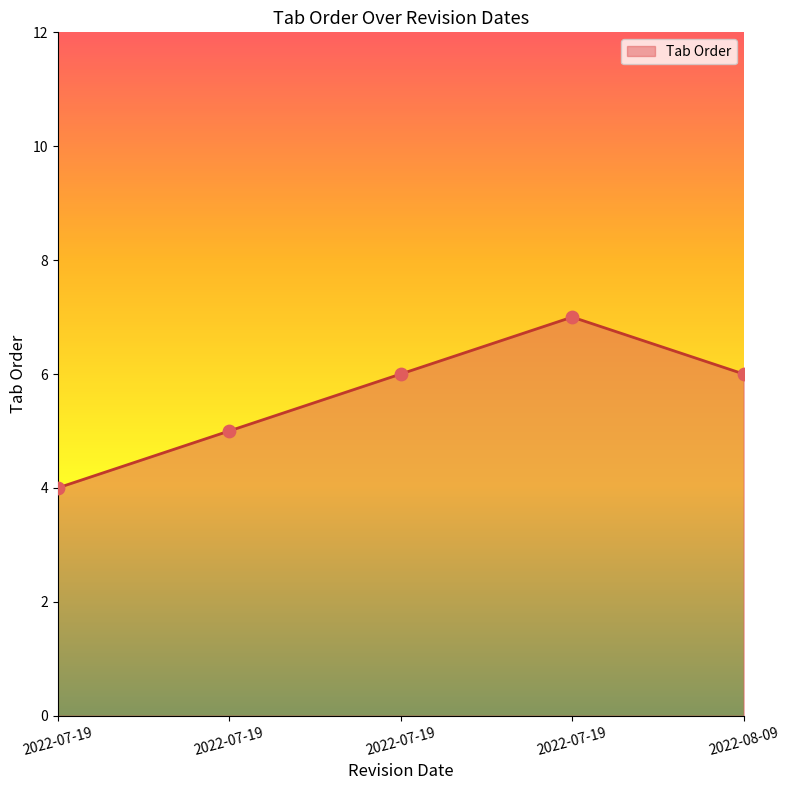

Count the number of data series in this chart.

1